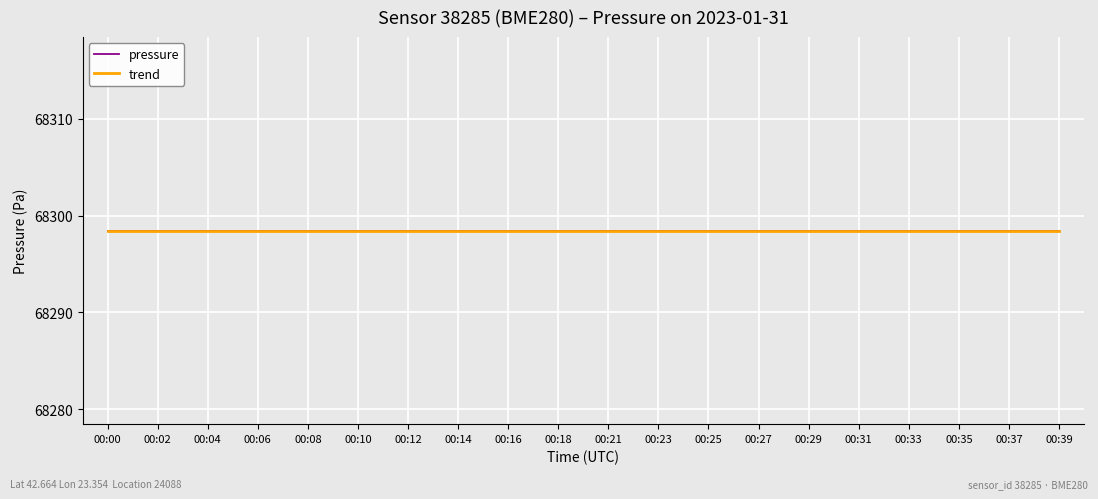

What is the sum of the pressure values at 00:10 and 00:27?

136596.9